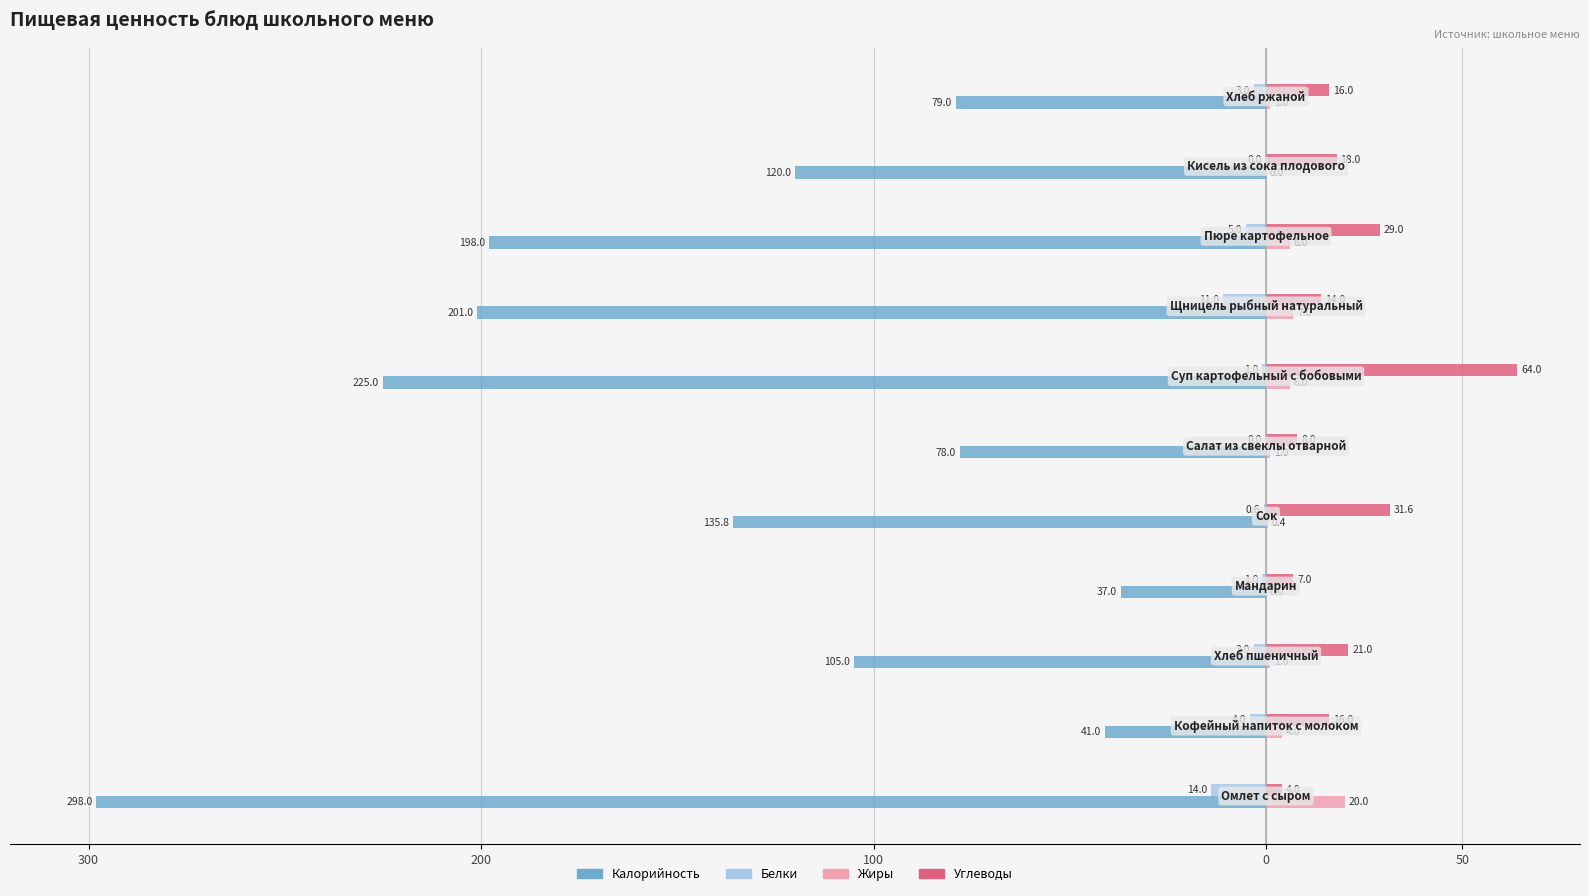

What are all the series names shown in the legend?

Калорийность, Белки, Жиры, Углеводы